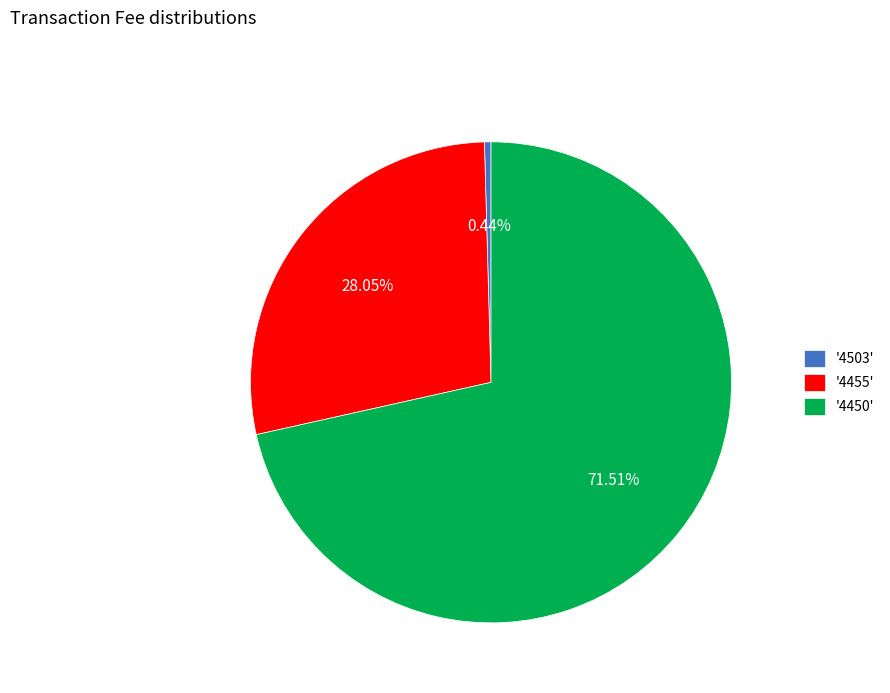

To the nearest percent, what is the difference between the largest and smallest slice percentages?

71%